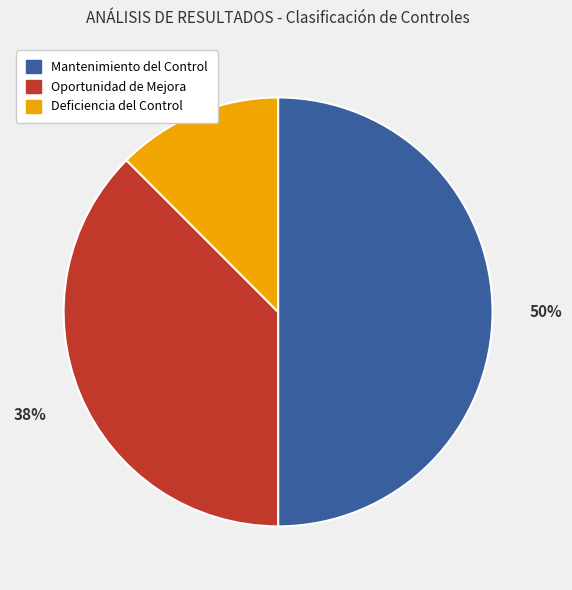

To the nearest percent, what is the average slice percentage?

33%